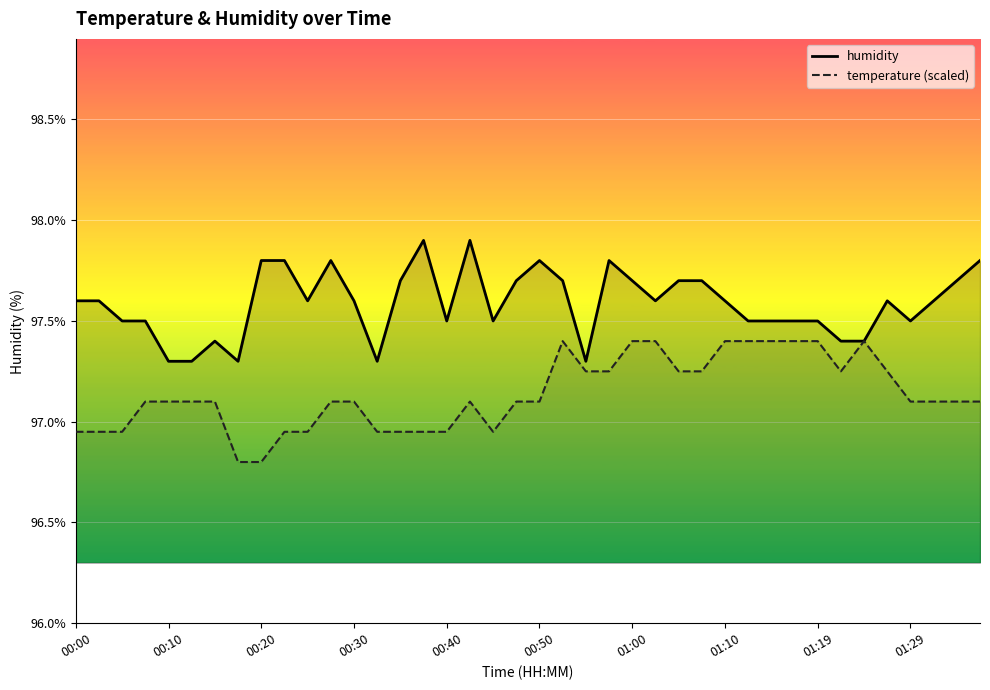

The humidity series shows 56.4 at 01:19. True or false?

False